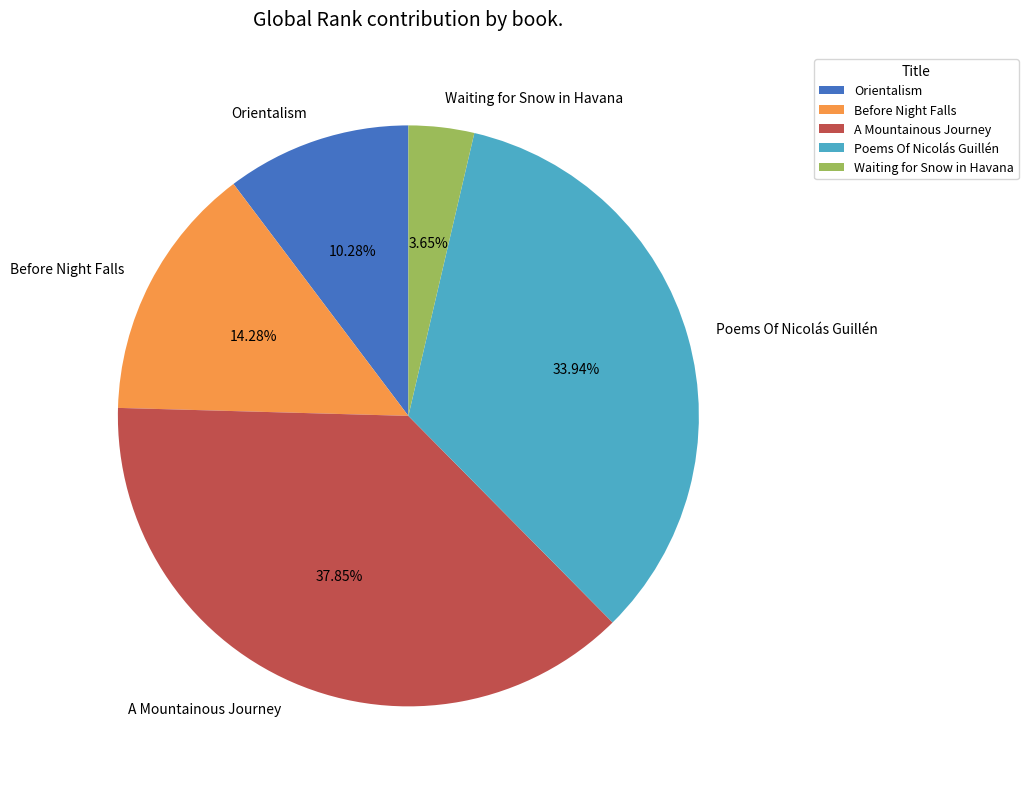

Which category has the biggest portion of the pie?

A Mountainous Journey